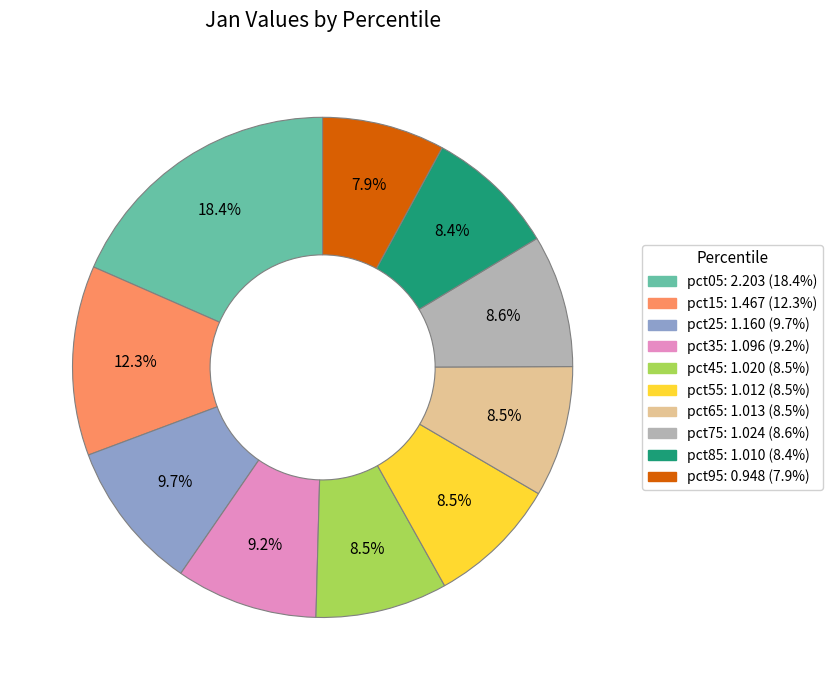

To the nearest percent, what portion does pct95 represent?

8%